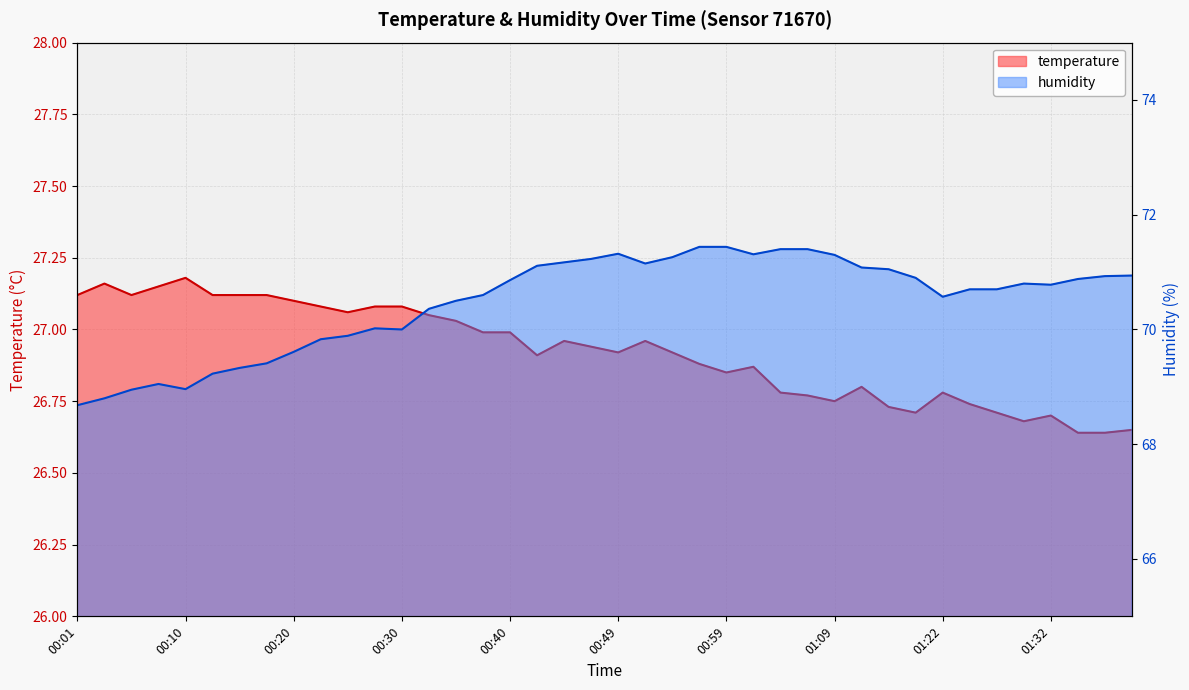

Where is the first local maximum for temperature?

00:03